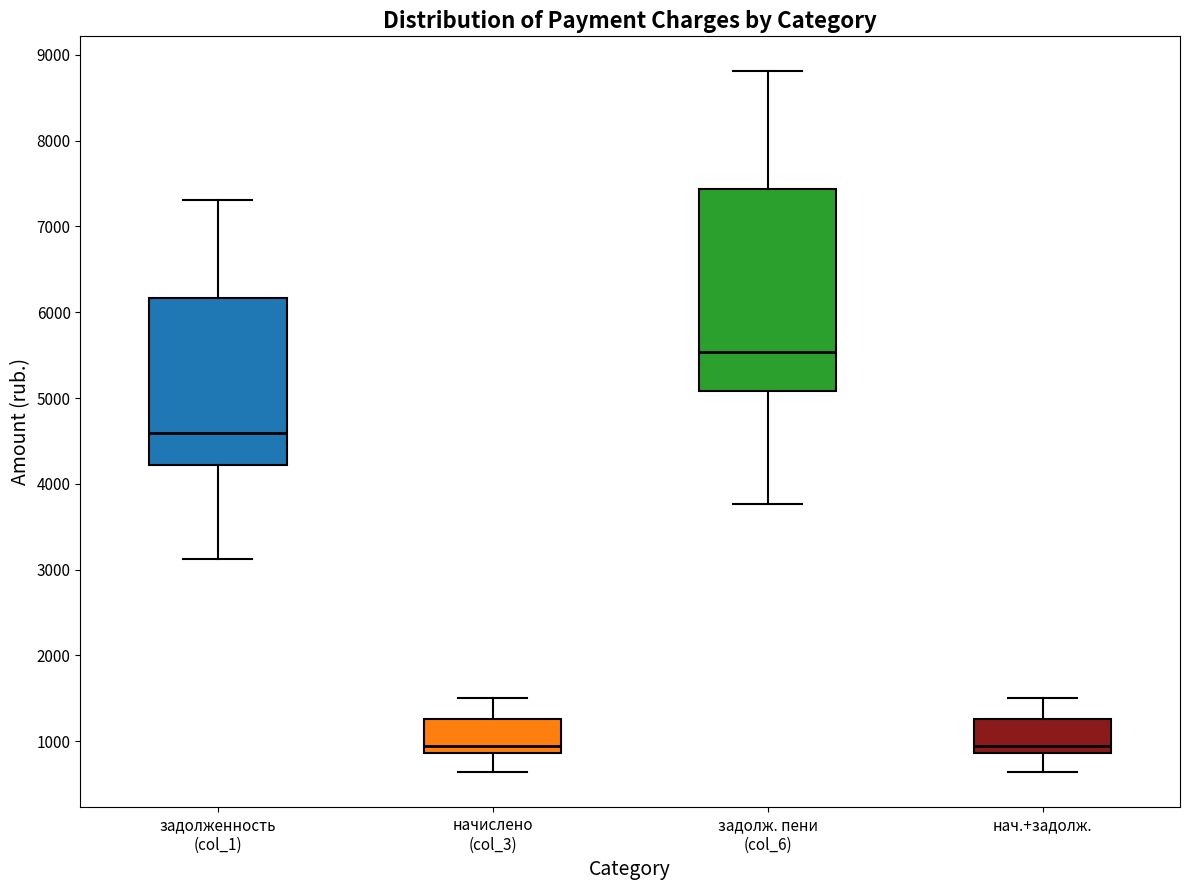

Where does the lower whisker of the box for начислено (col_3) end on the y-axis? The values are not printed on the chart, so give them approximately, as read against the axis.

600